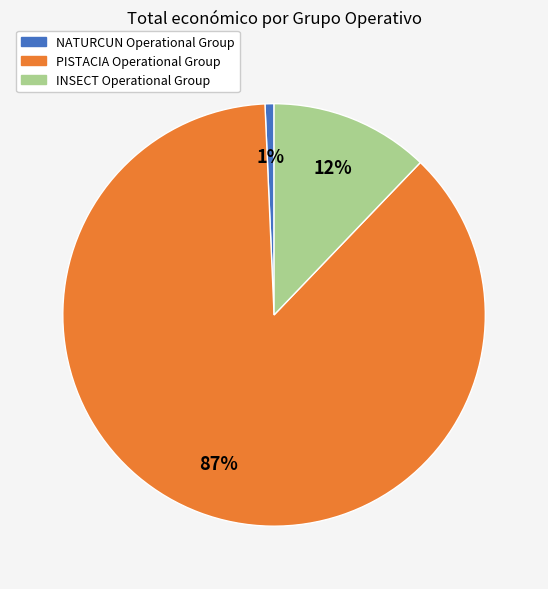

What percentage is the PISTACIA Operational Group slice, to the nearest percent?

87%